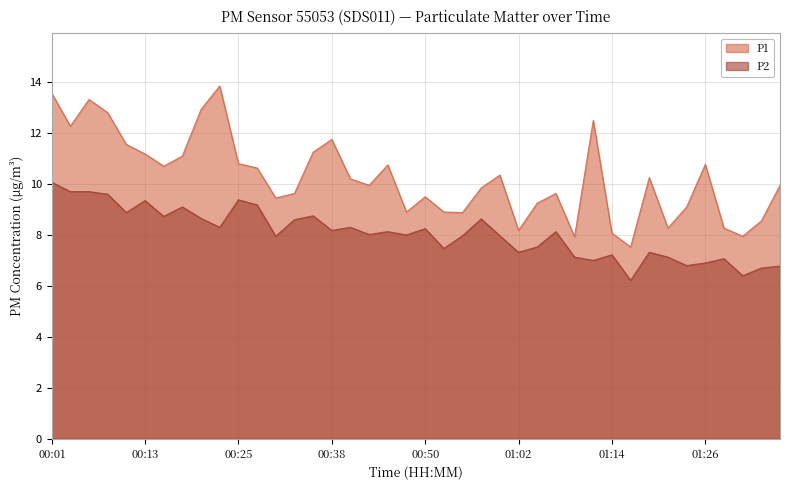

What is the average value of the P2 series?

8.1